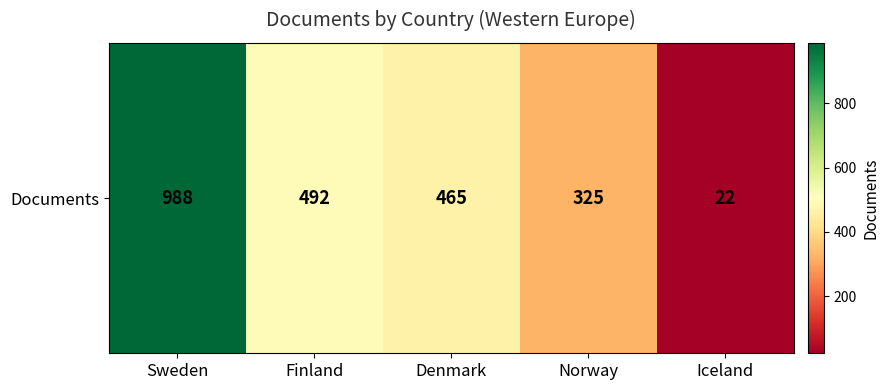

At which category does the chart reach its minimum across all series?

Iceland